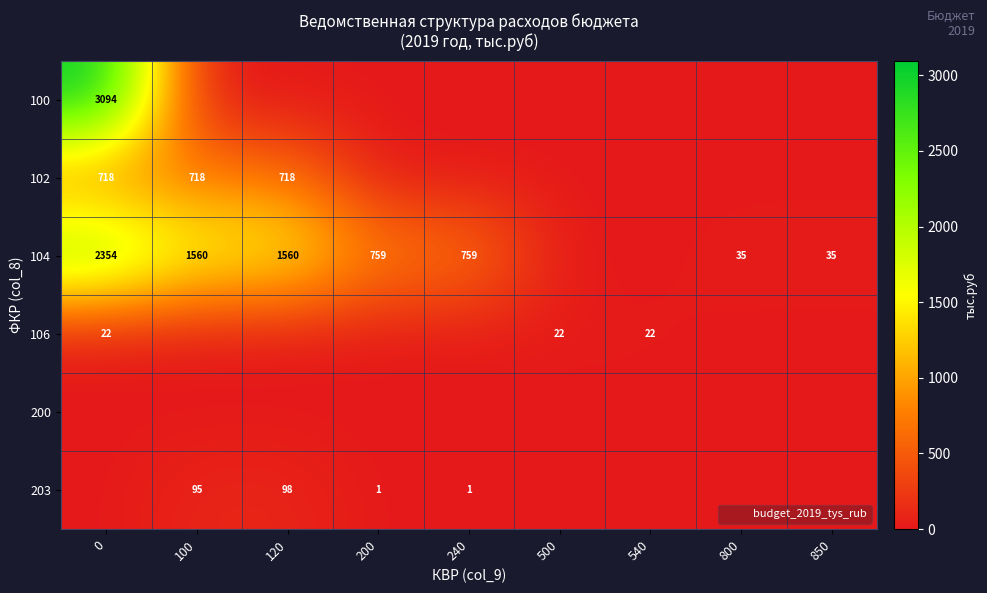

How many distinct data groups are displayed?

6